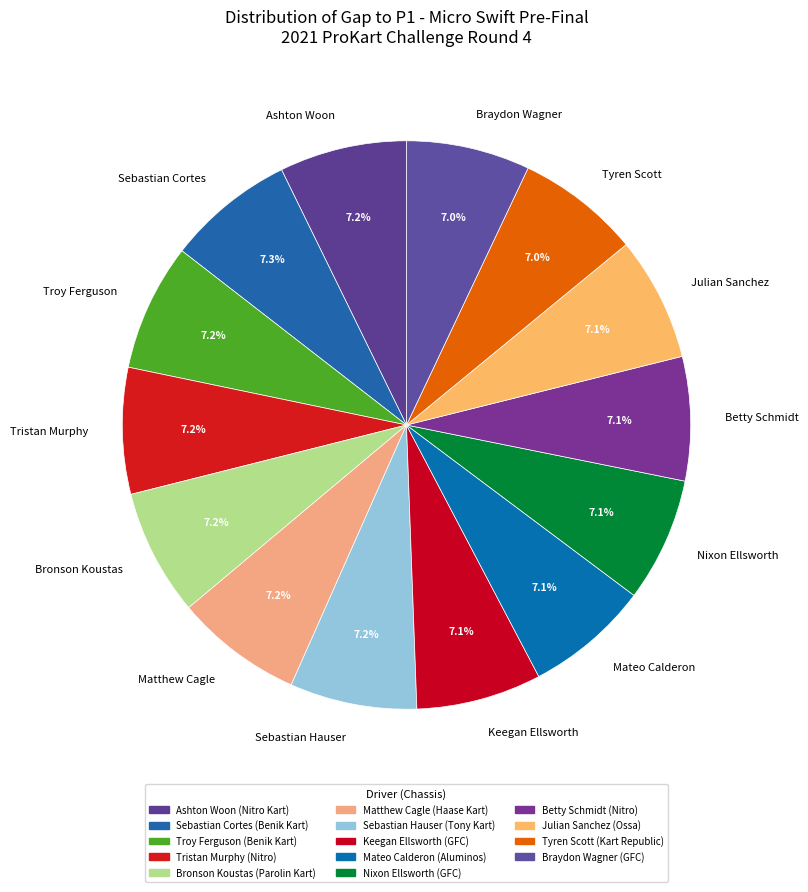

Does Tyren Scott account for over 50% of the chart?

No